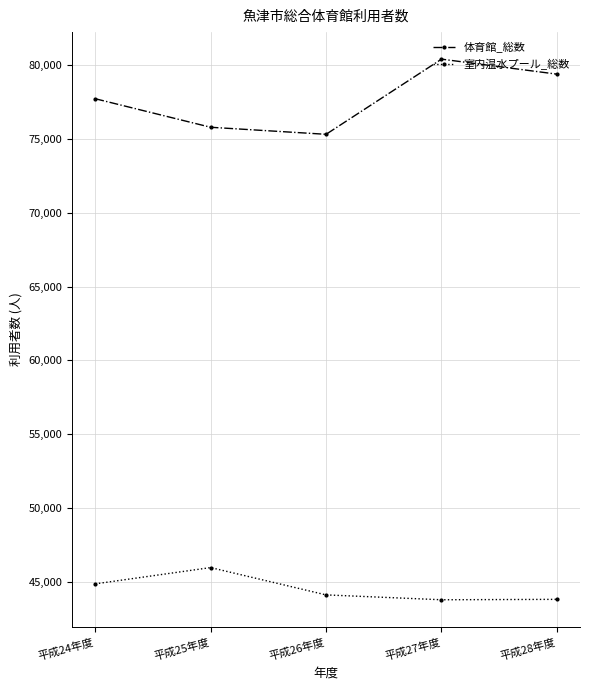

Which series has the largest range (max minus min)?

体育館_総数